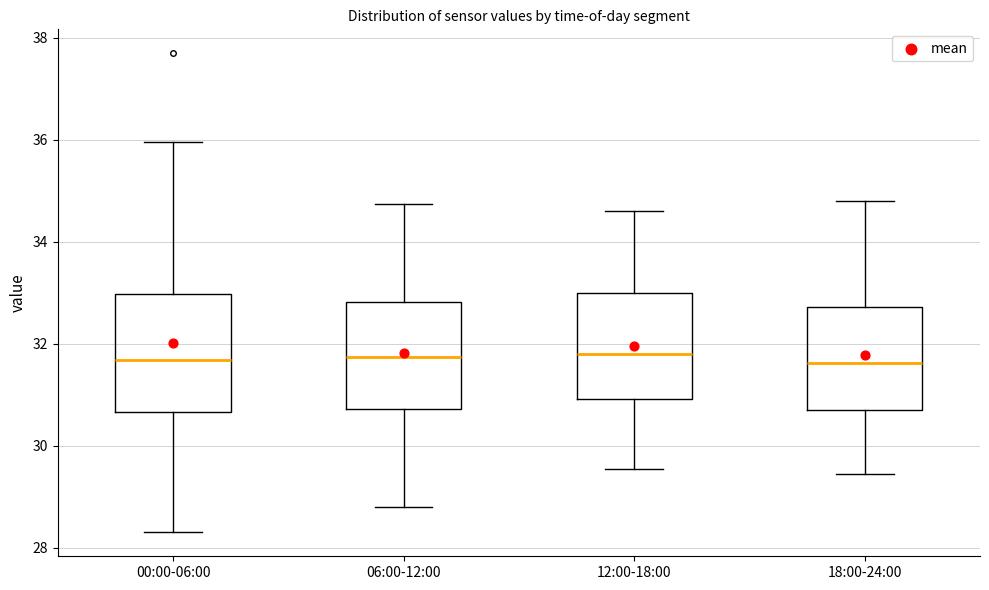

Reading left to right, transcribe this box plot: for each box, give where its median line is, the range the box spans, and where its two whiskers end, as read against the y-axis. The values are not printed on the chart, so give them approximately, as read against the axis.

00:00-06:00: median 31.6, box 30.6 to 33.0, whiskers 28.4 to 36.0
06:00-12:00: median 31.8, box 30.8 to 32.8, whiskers 28.8 to 34.8
12:00-18:00: median 31.8, box 31.0 to 33.0, whiskers 29.6 to 34.6
18:00-24:00: median 31.6, box 30.8 to 32.8, whiskers 29.4 to 34.8